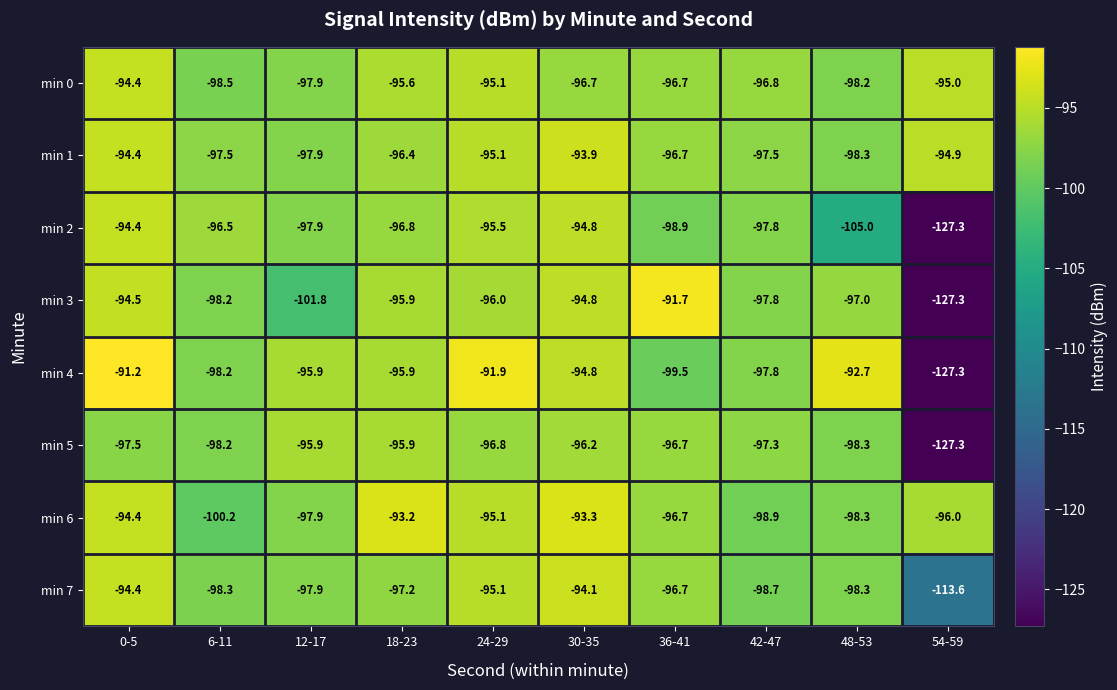

The min 6 series shows -100.2 at 6-11. True or false?

True